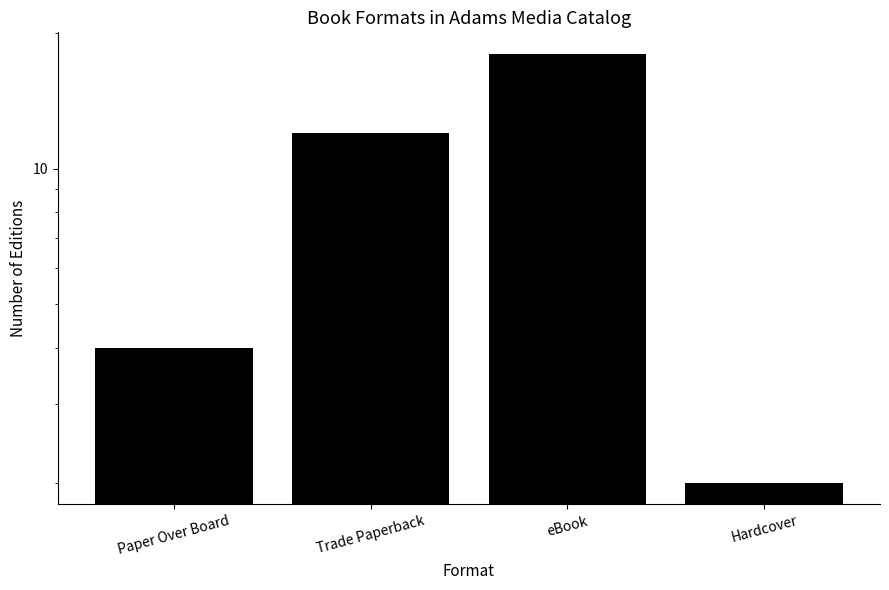

How many values are below 12?

2